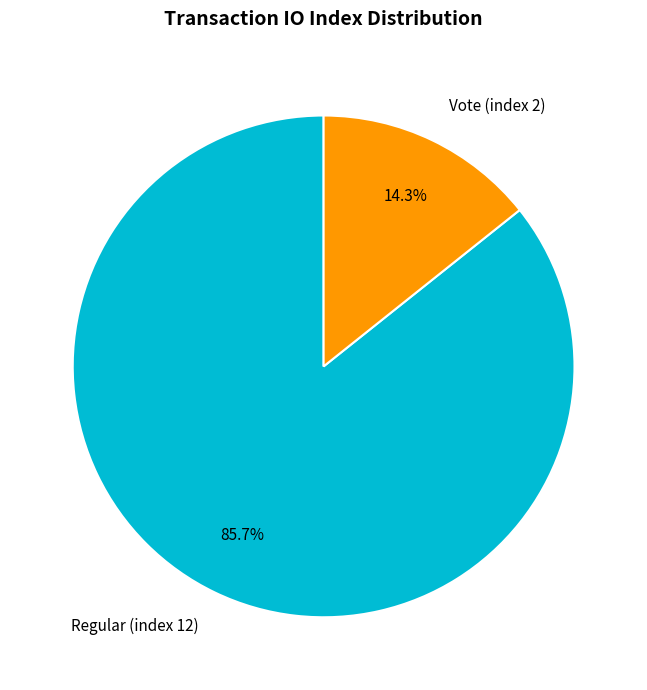

What is the smallest slice in the pie chart?

Vote (index 2)